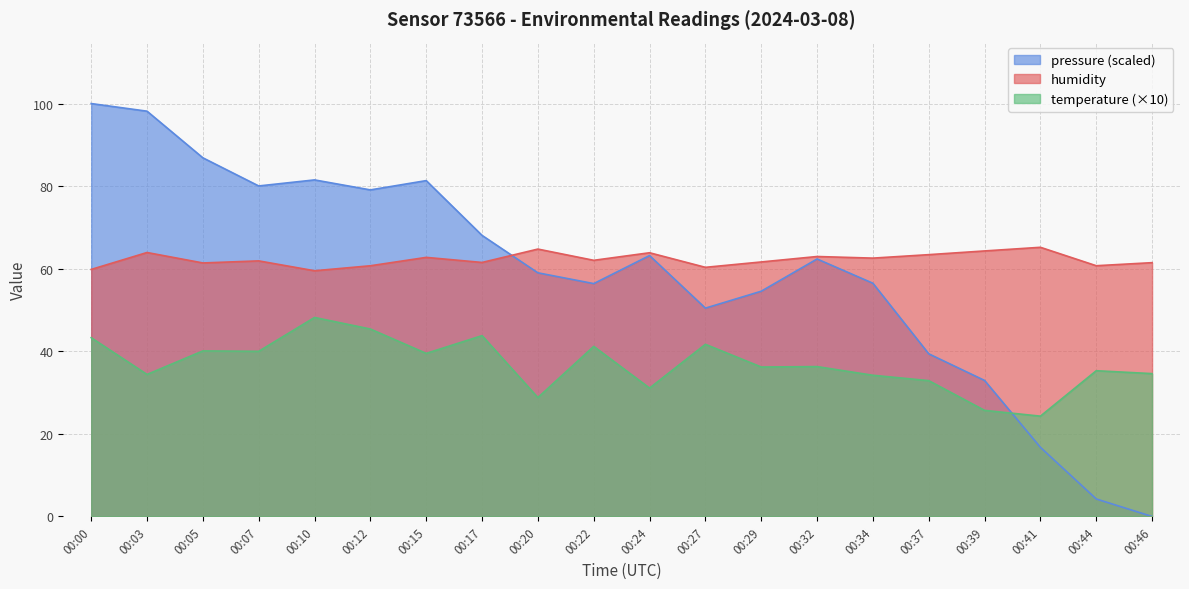

What is the value of the pressure_norm point at the 2nd from the left?

98.2